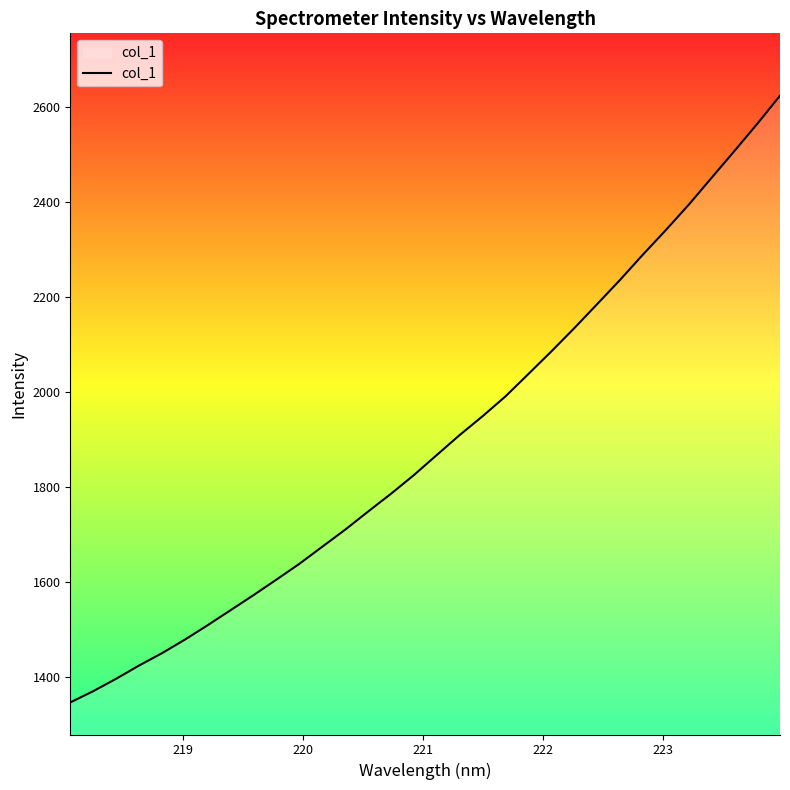

What is the average value?

1895.1